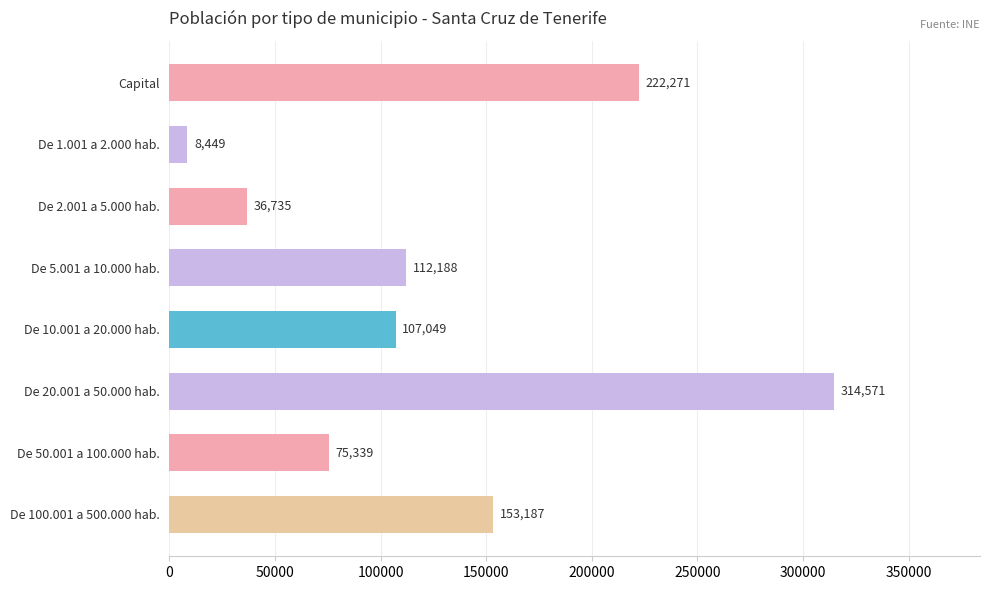

At which label is the value closest to 161510?

De 100.001 a 500.000 hab.